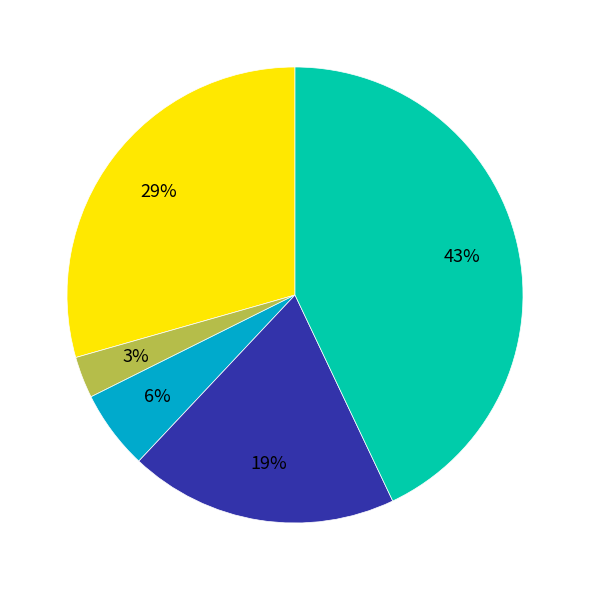

To the nearest percent, what is the difference between the largest and smallest slice percentages?

40%